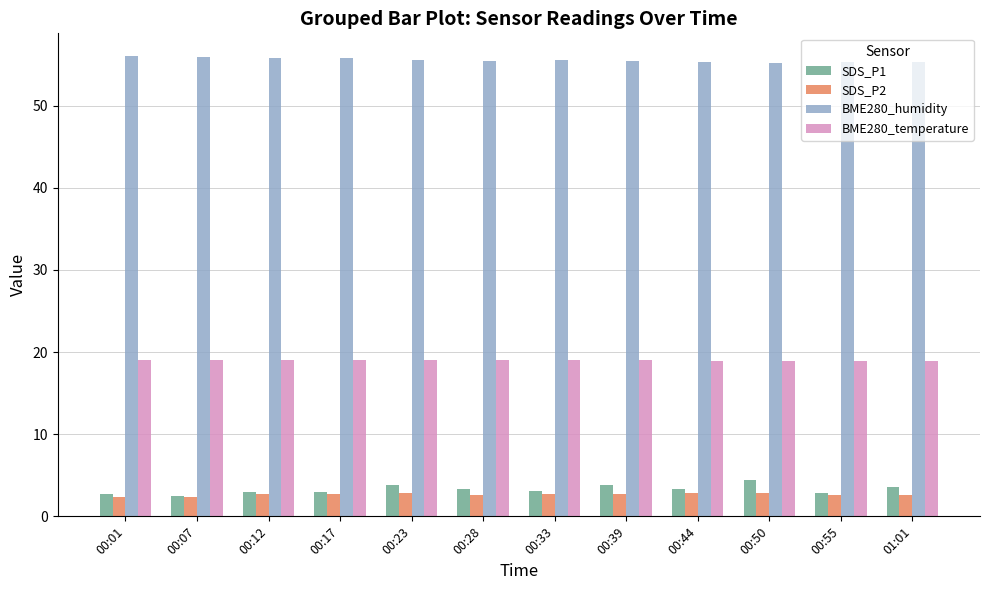

True or false: BME280_temperature has a value of 9.2 at 01:01.

False